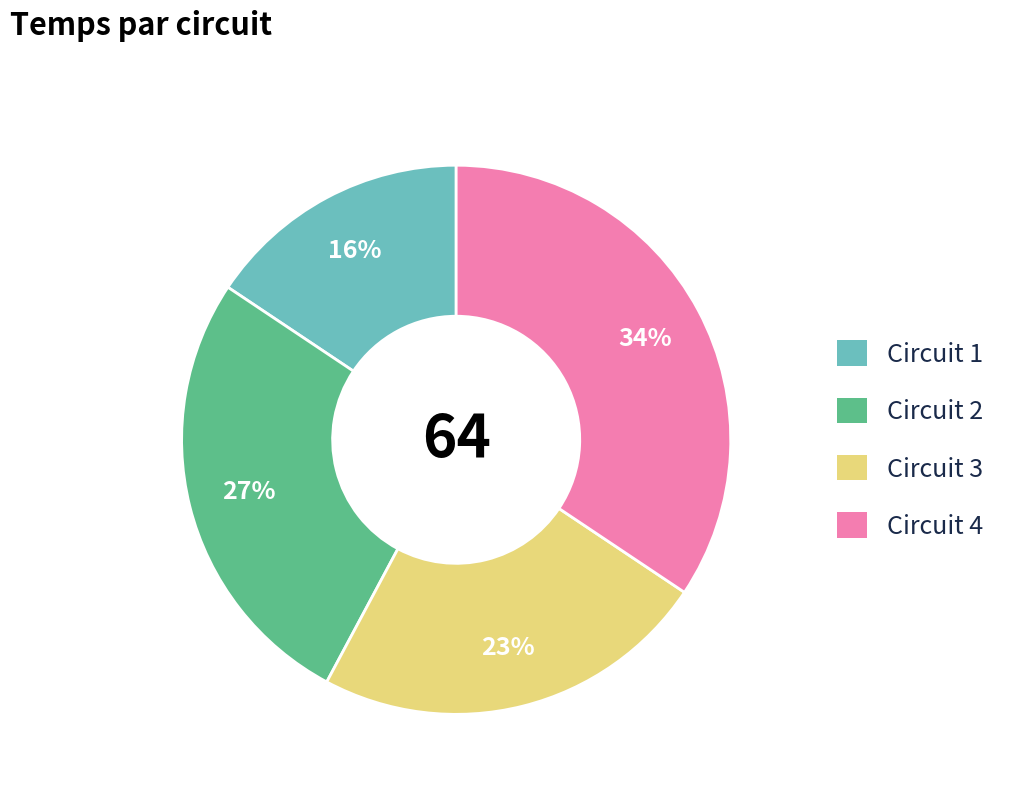

Between Circuit 2 and Circuit 4, which is larger?

Circuit 4